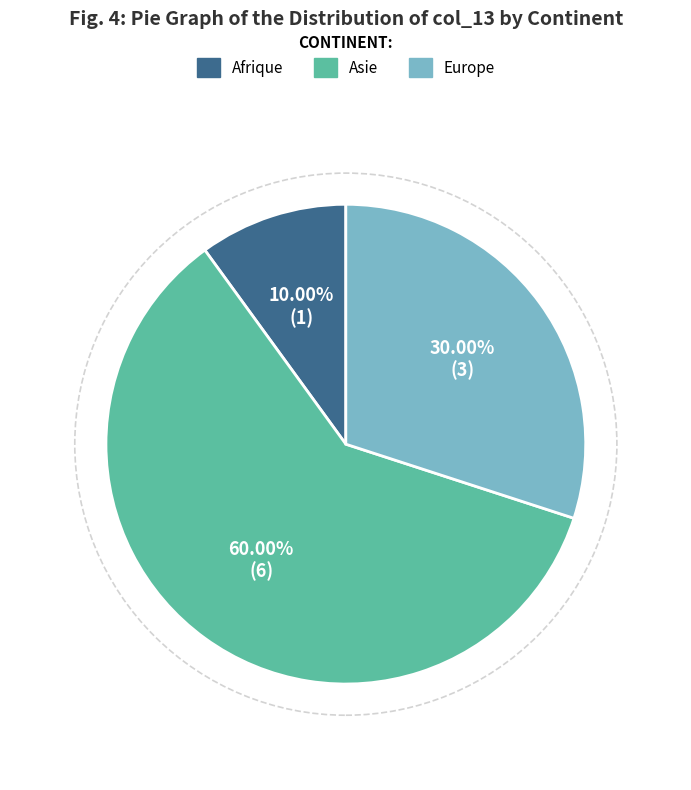

Is there any slice that represents more than half of the pie?

Yes